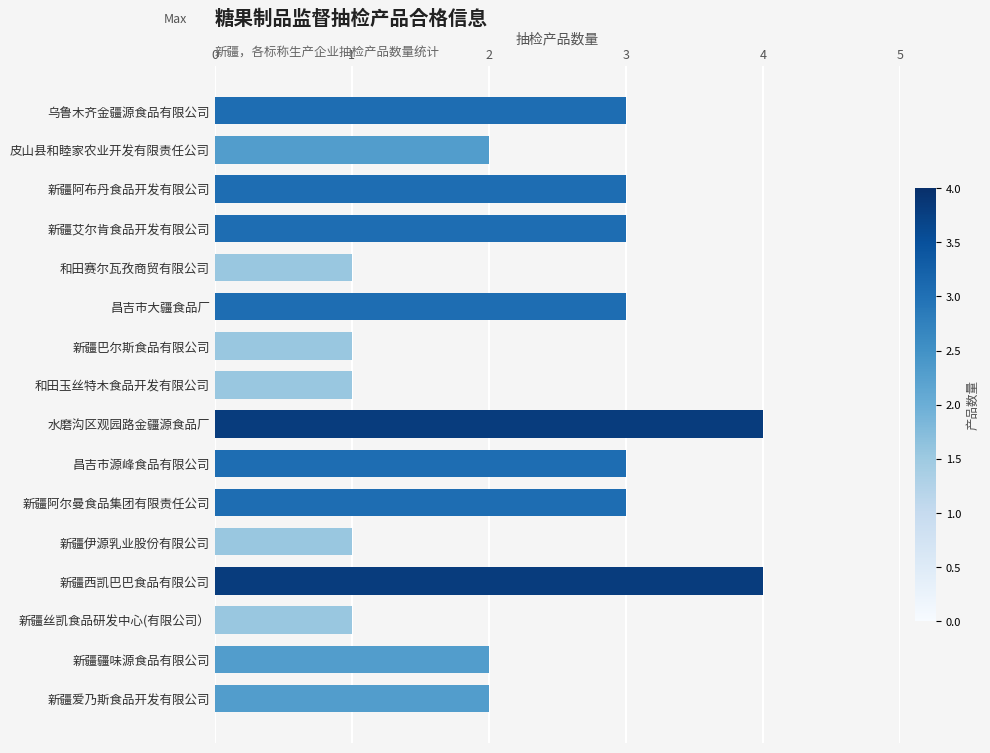

What is the sum of all values?

37